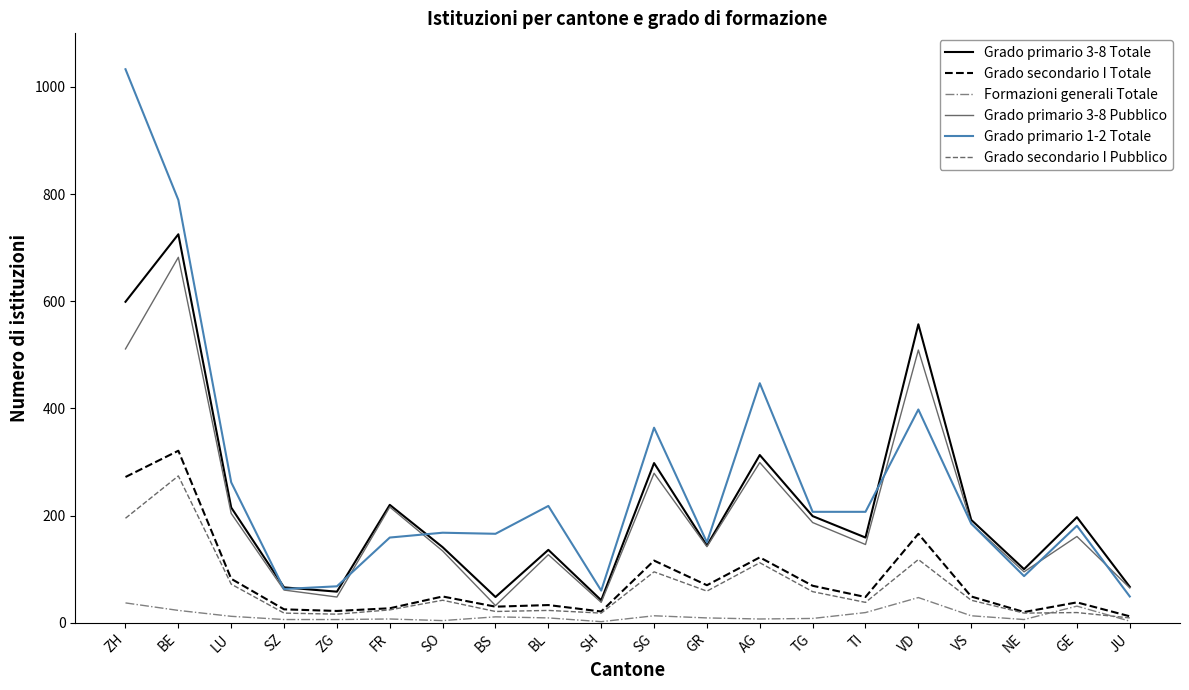

Between BL and VD, which series saw the biggest shift?

Grado primario 3-8 Totale